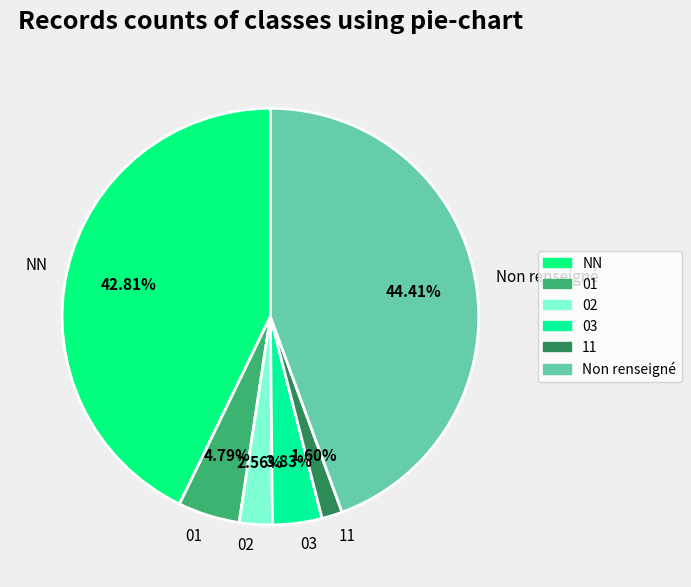

Approximately how many times larger is the value at 11 compared to 01?

0.3